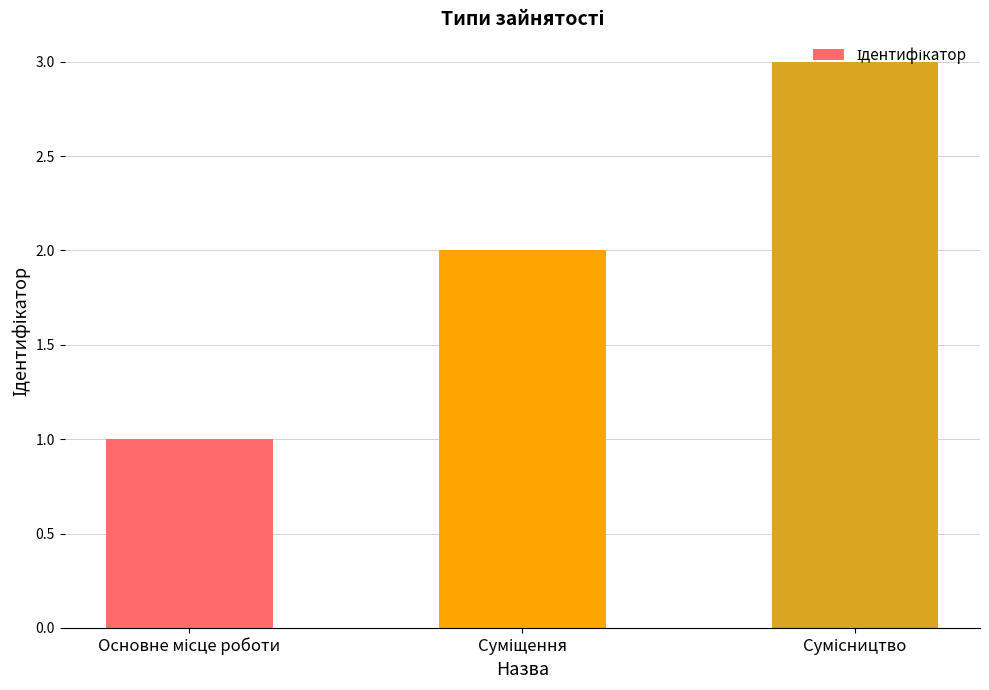

What is the difference between the maximum and minimum values?

2